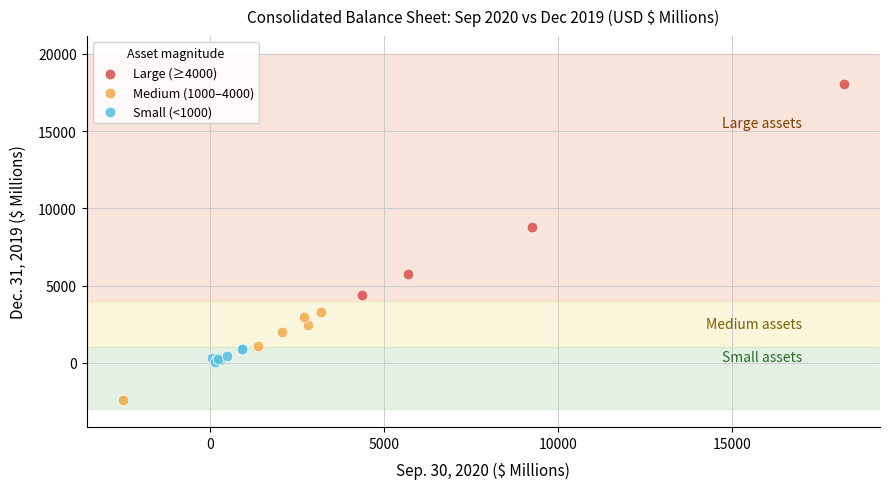

What are all the series names shown in the legend?

Large (≥4000), Medium (1000–4000), Small (<1000)